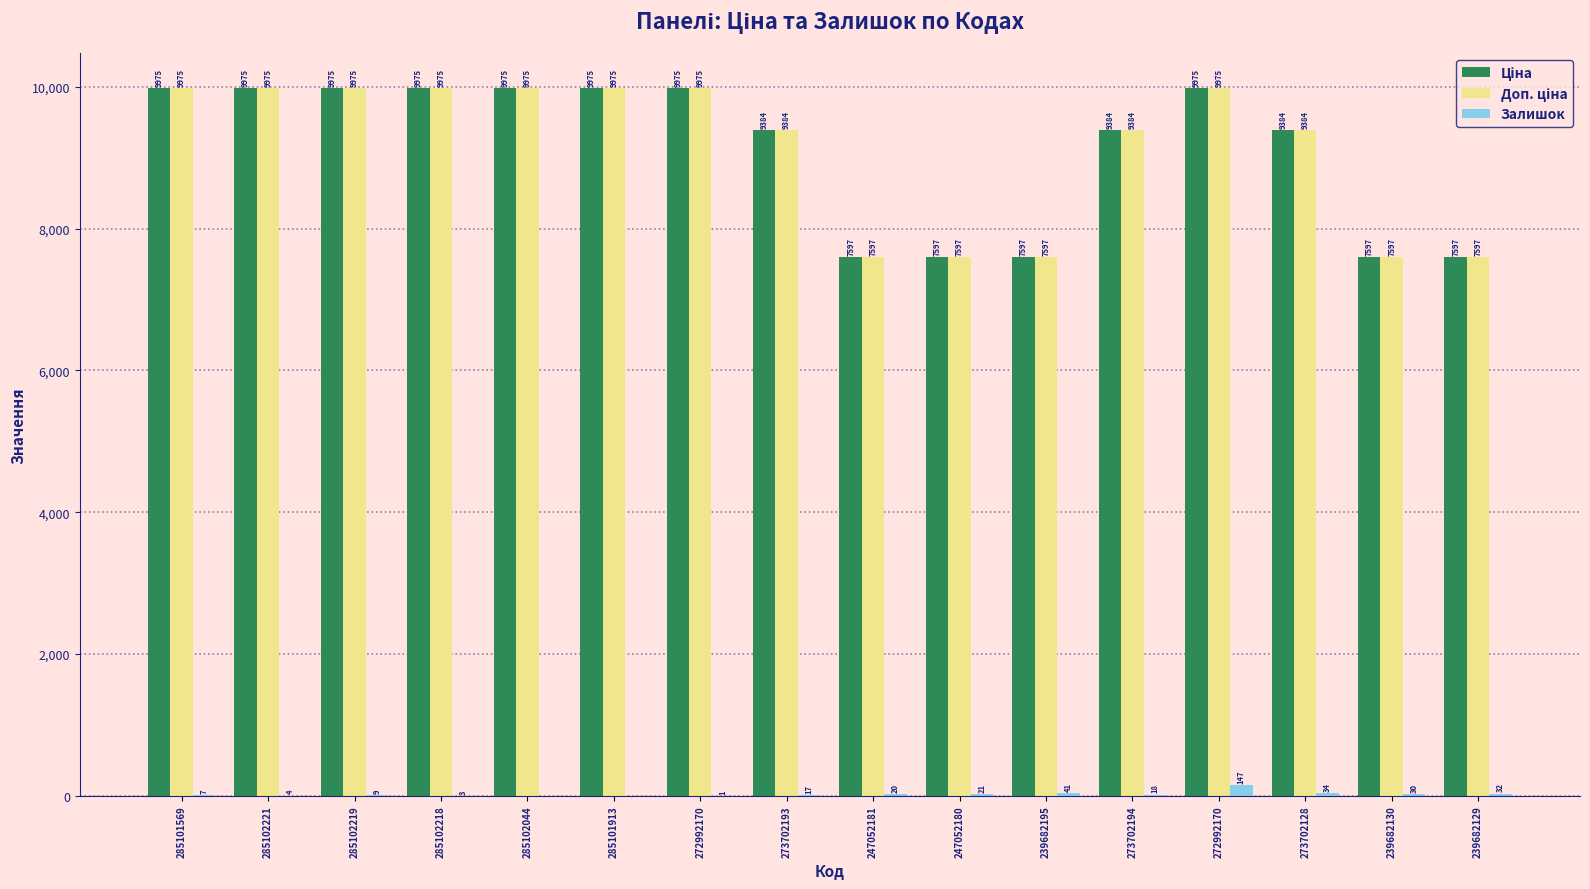

Which category has the highest value across all series?

285101569